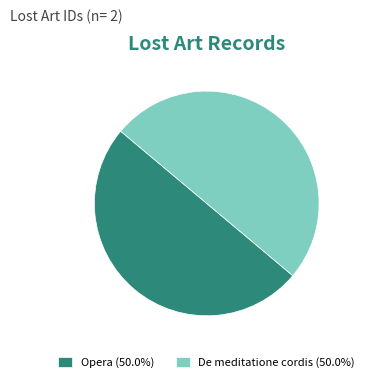

What is the ratio of the value at Opera (50.0%) to the value at De meditatione cordis (50.0%)?

1.0